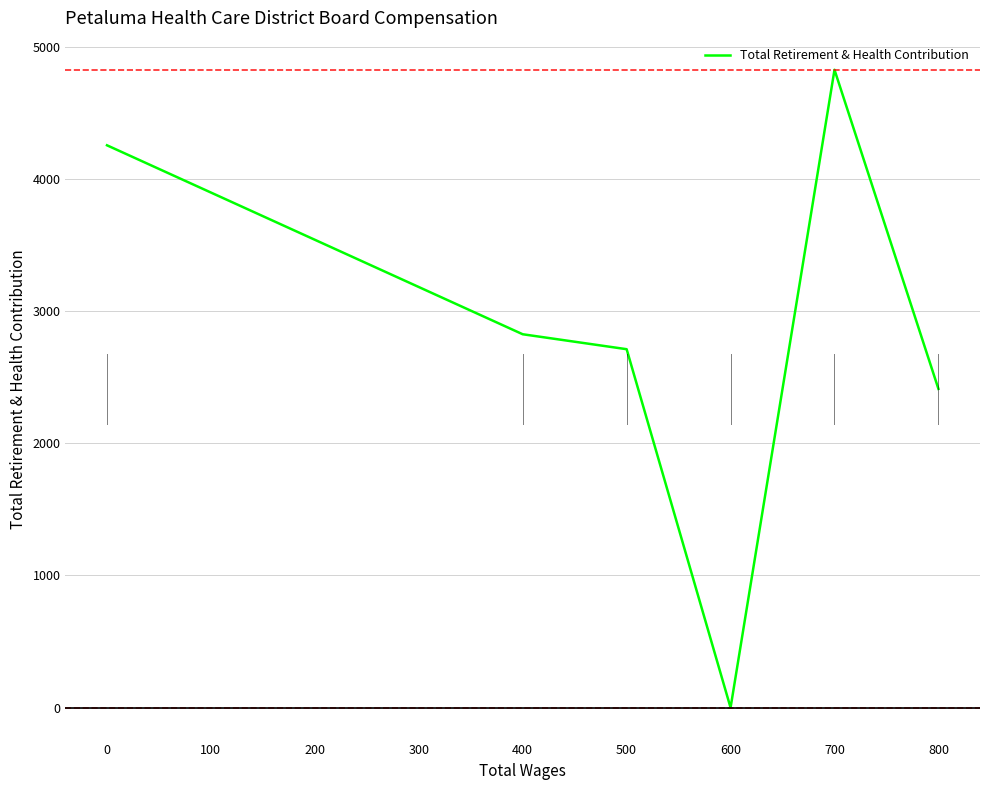

What is the average value?

2837